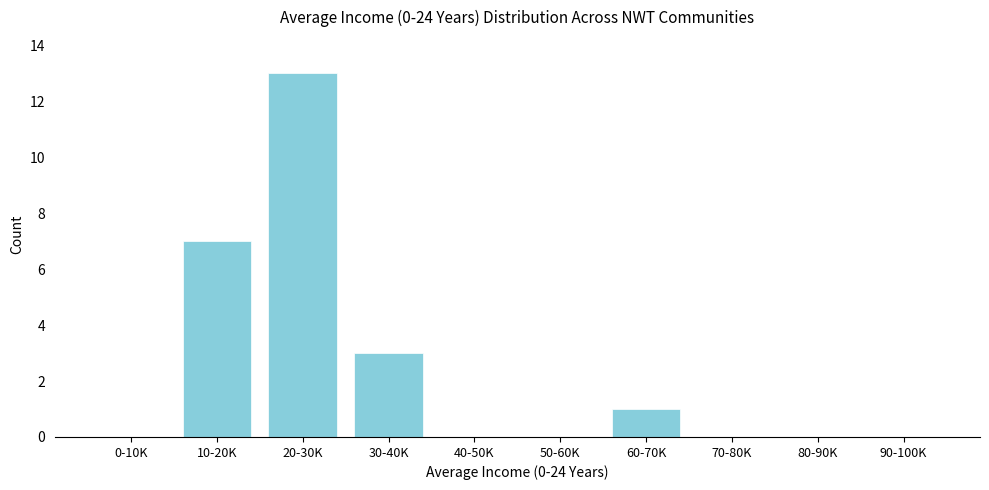

Reading left to right, transcribe all the data shown in this chart.

0-10K=0	10-20K=7	20-30K=13	30-40K=3	40-50K=0	50-60K=0	60-70K=1	70-80K=0	80-90K=0	90-100K=0